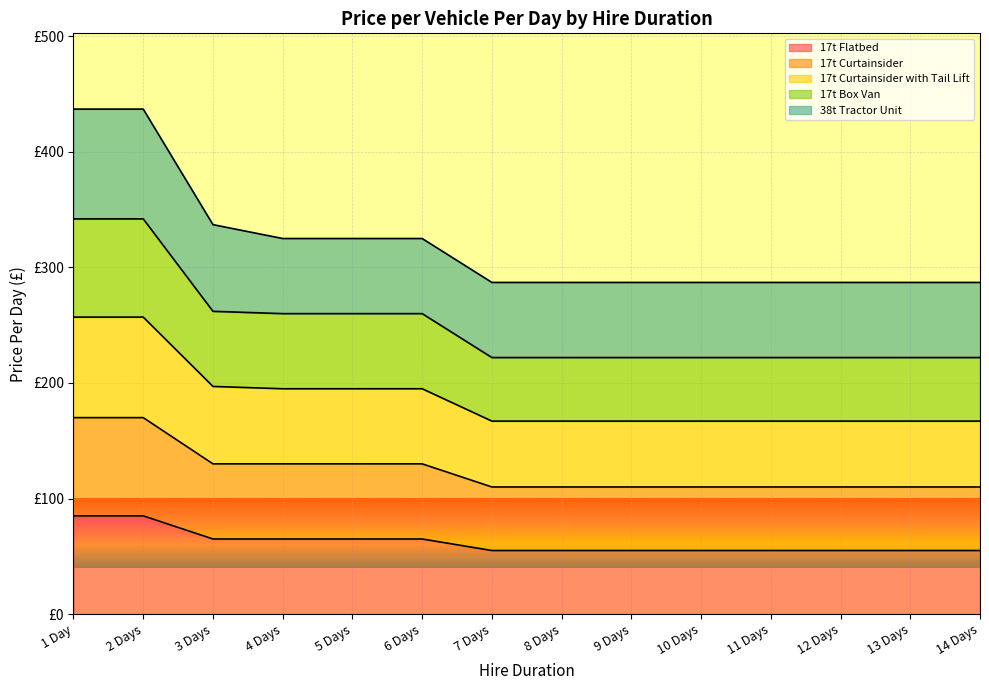

Does the chart display data point markers on the line(s)?

No